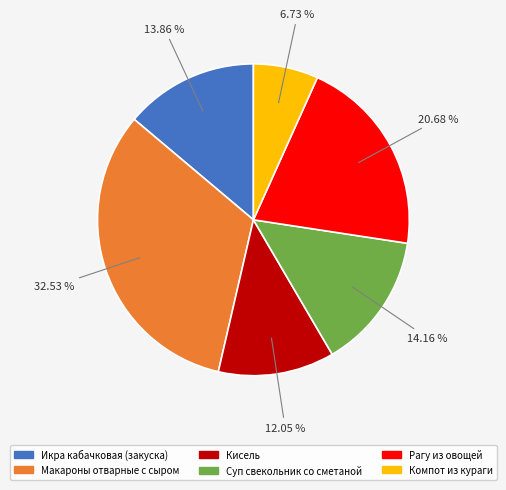

Does any single category account for the majority?

No